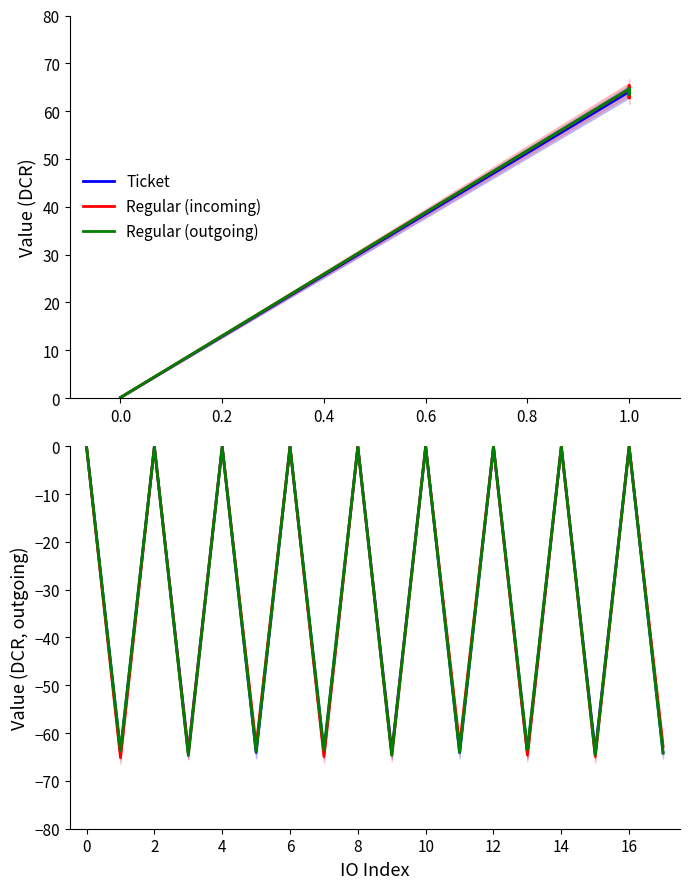

What is the highest value of the Regular (outgoing) series?

-0.1